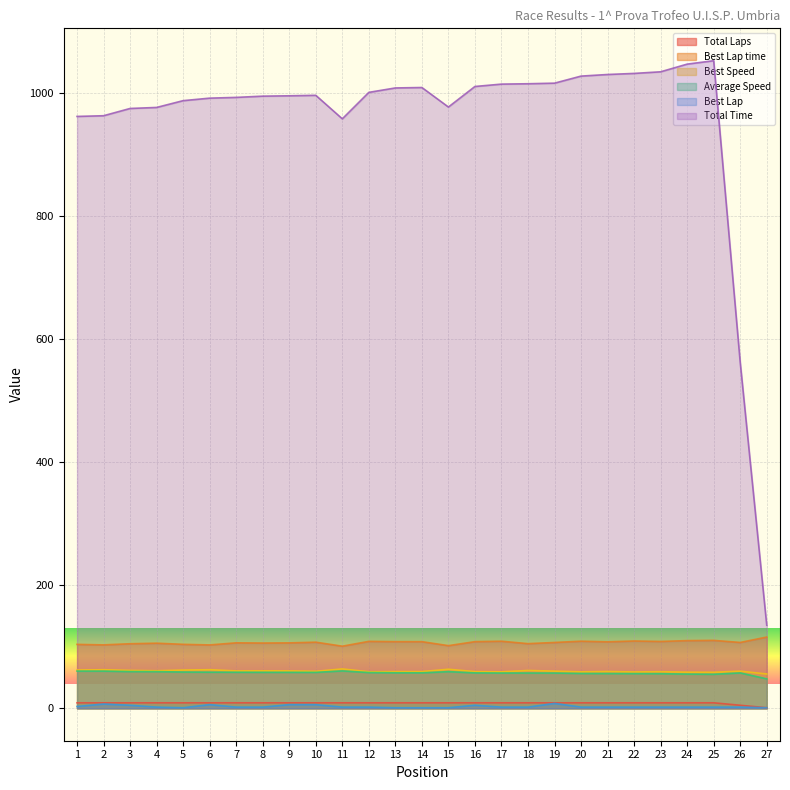

What is the value of the Best Lap time point at the 2nd from the left?

103.2